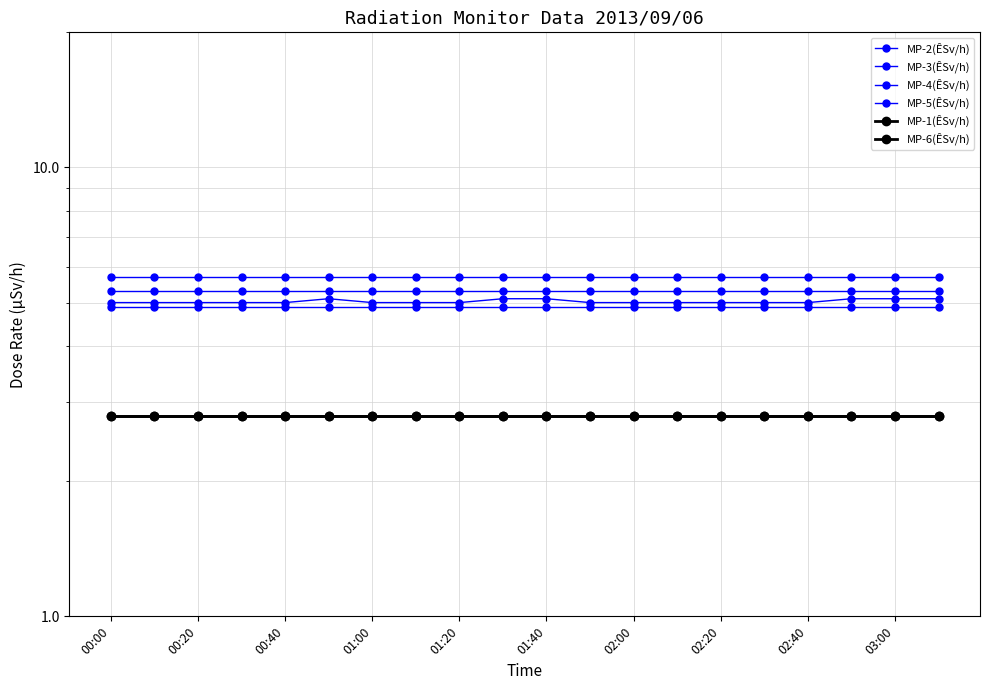

What is the spread (max minus min) of values at 13?

2.9